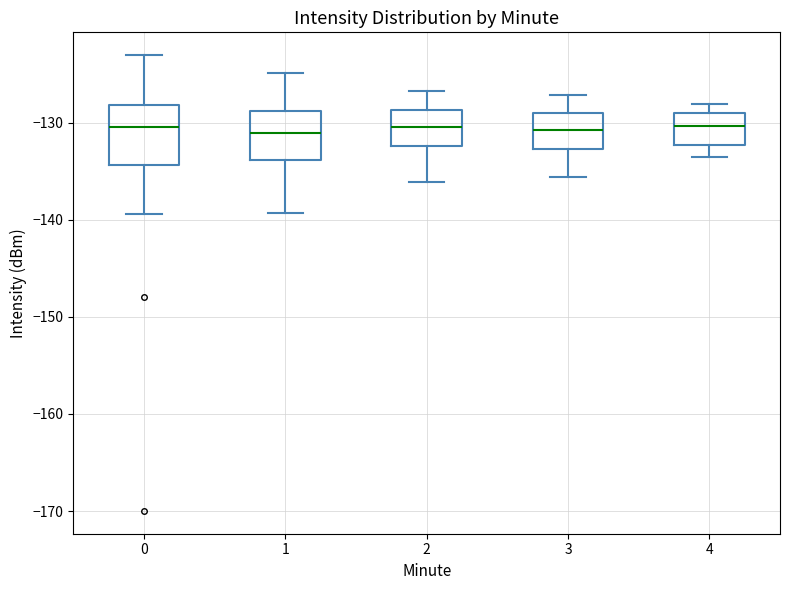

Reading left to right, transcribe this box plot: for each box, give where its median line is, the range the box spans, and where its two whiskers end, as read against the y-axis. The values are not printed on the chart, so give them approximately, as read against the axis.

0: median -130, box -134 to -128, whiskers -139 to -123
1: median -131, box -134 to -129, whiskers -139 to -125
2: median -130, box -132 to -129, whiskers -136 to -127
3: median -131, box -133 to -129, whiskers -136 to -127
4: median -130, box -132 to -129, whiskers -133 to -128